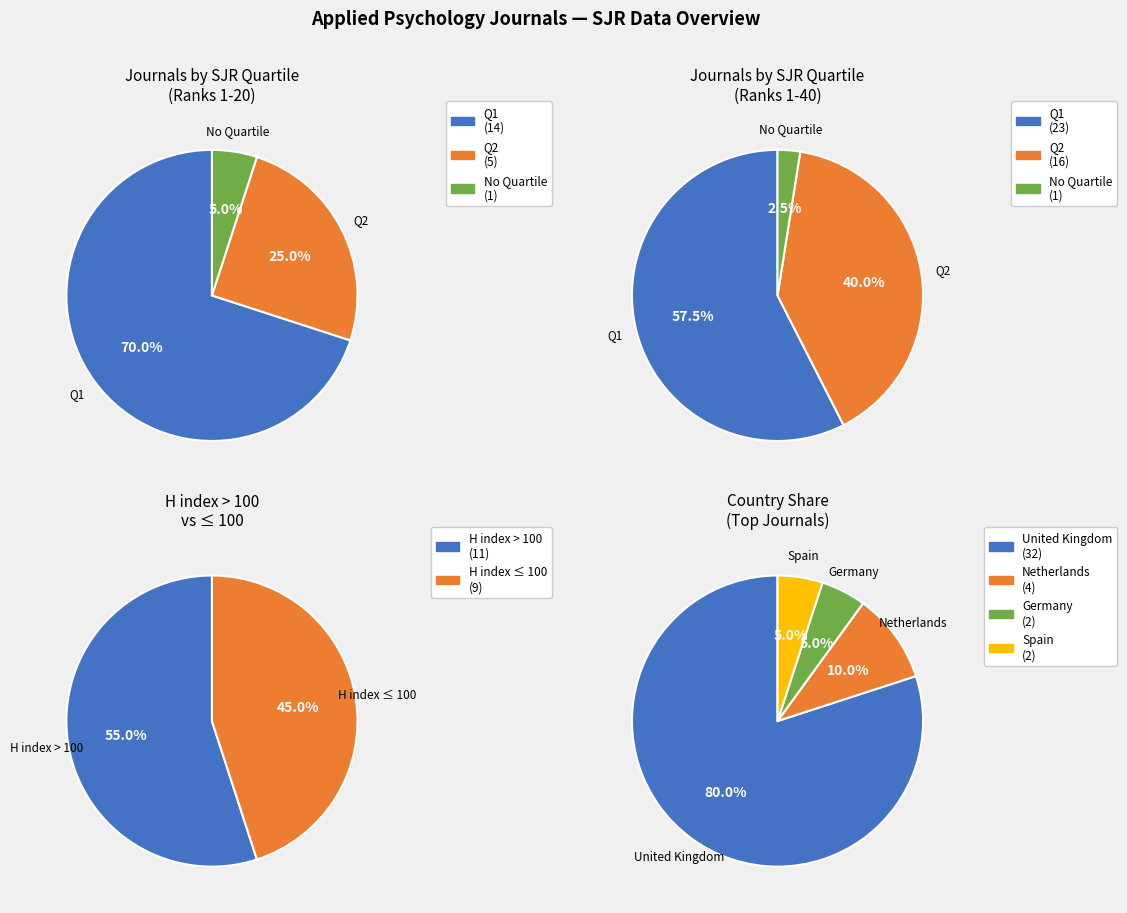

True or false: Q3 accounts for 0% of the total.

True